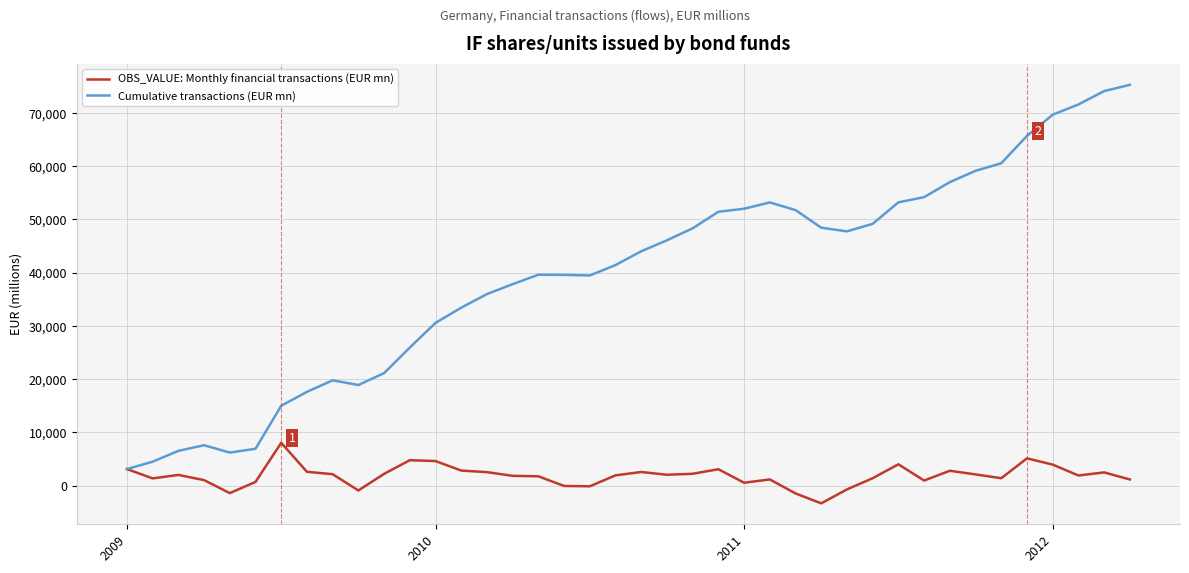

What is the maximum value shown in the chart?

75278.2